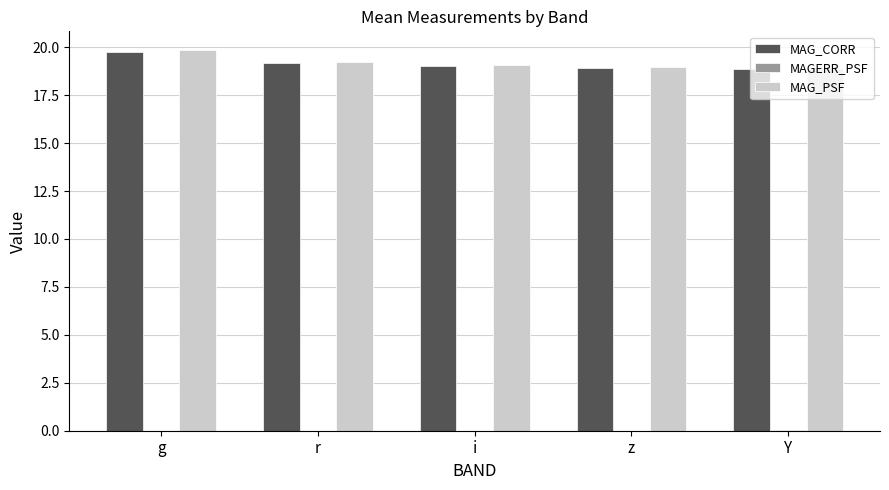

The MAG_CORR series shows 28.1 at i. True or false?

False